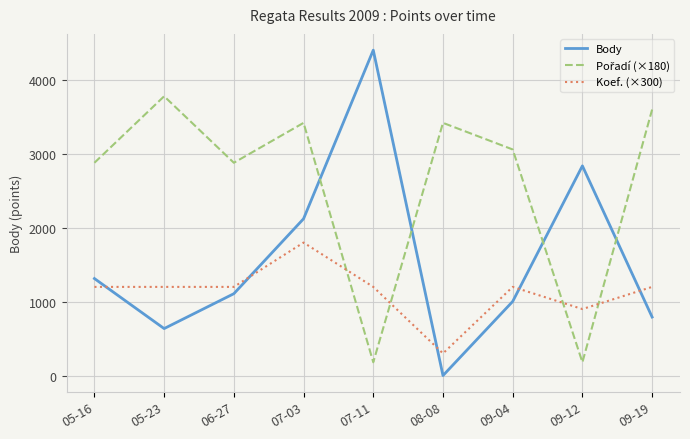

Between 05-16 and 07-03, which series saw the biggest shift?

Body